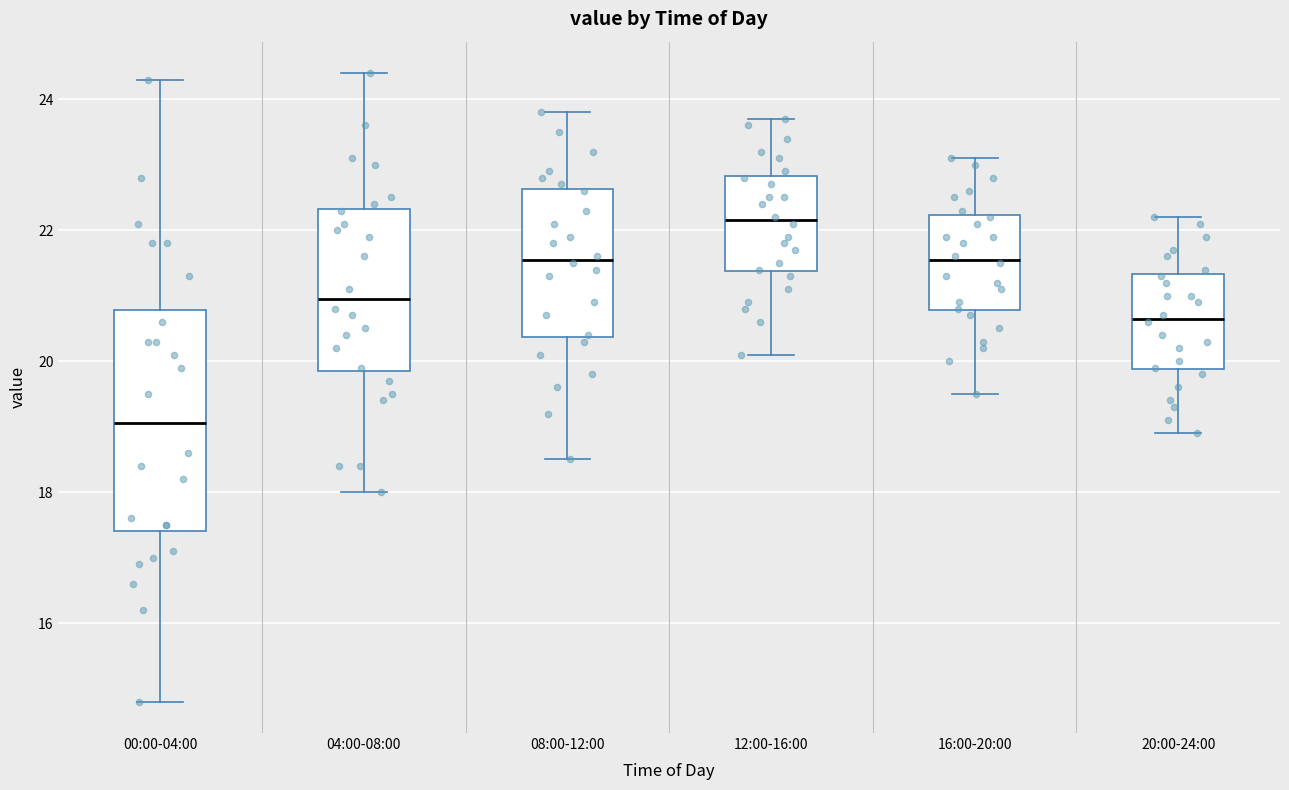

Comparing the boxes themselves (not the whiskers), which one is the tallest?

00:00-04:00